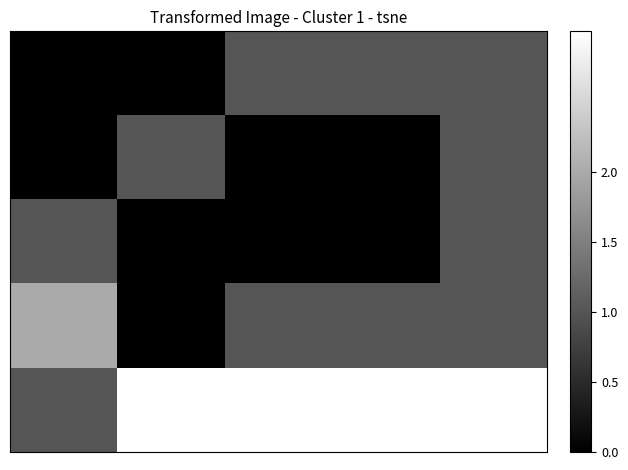

Count the number of data series in this chart.

5